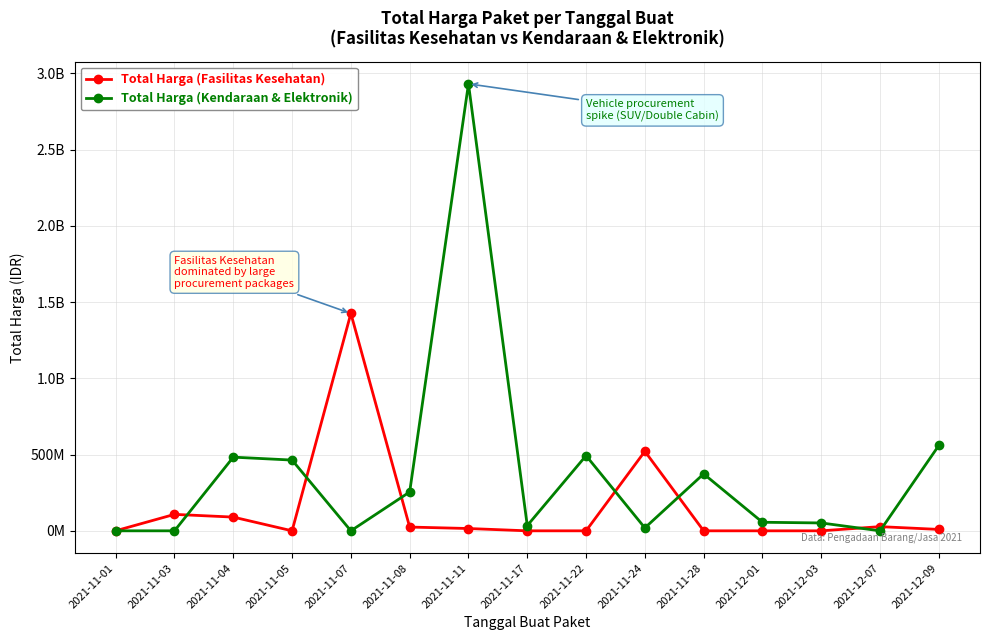

The Total Harga (Kendaraan & Elektronik) series shows 51601000 at 2021-12-03. True or false?

True